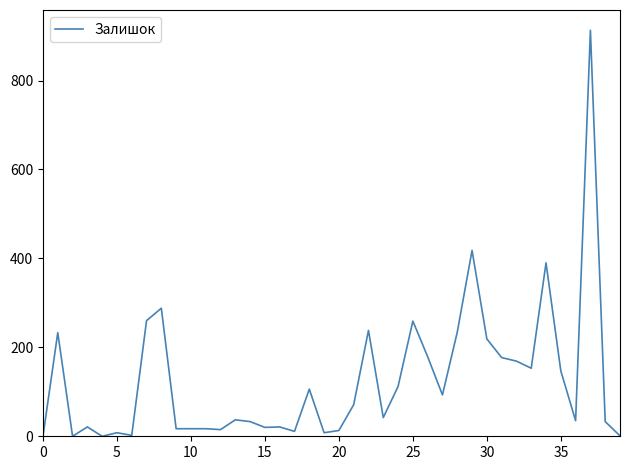

What is the difference between the maximum and minimum values?

913